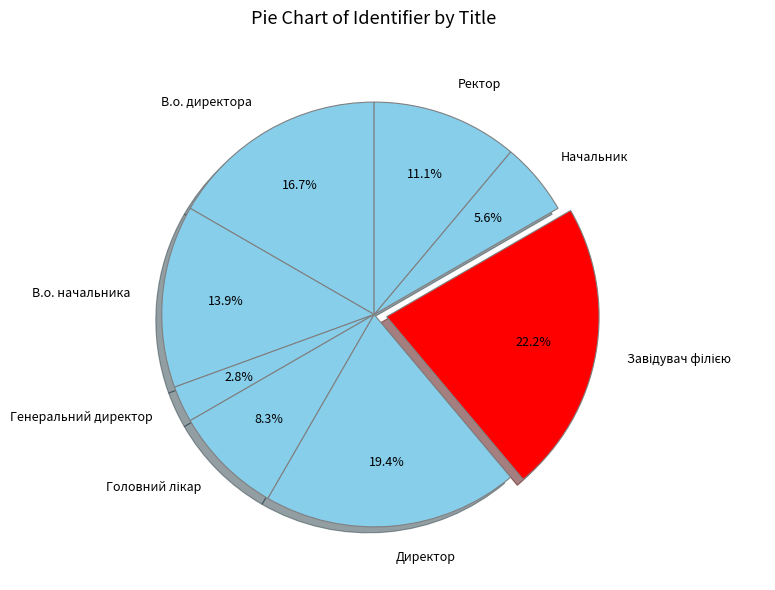

Count the number of slices in the pie.

8